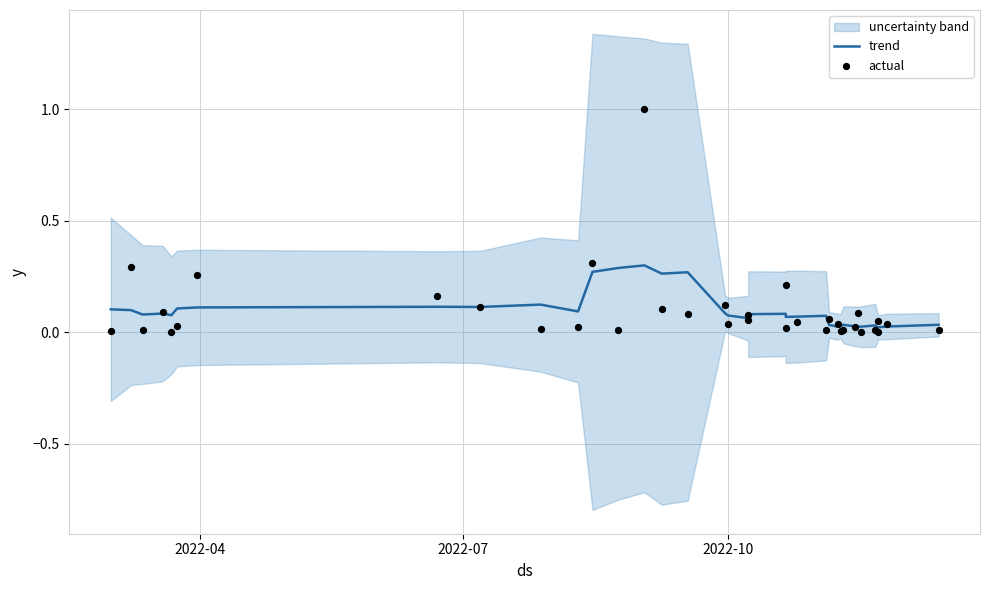

At how many categories does at least one series exceed 0?

36